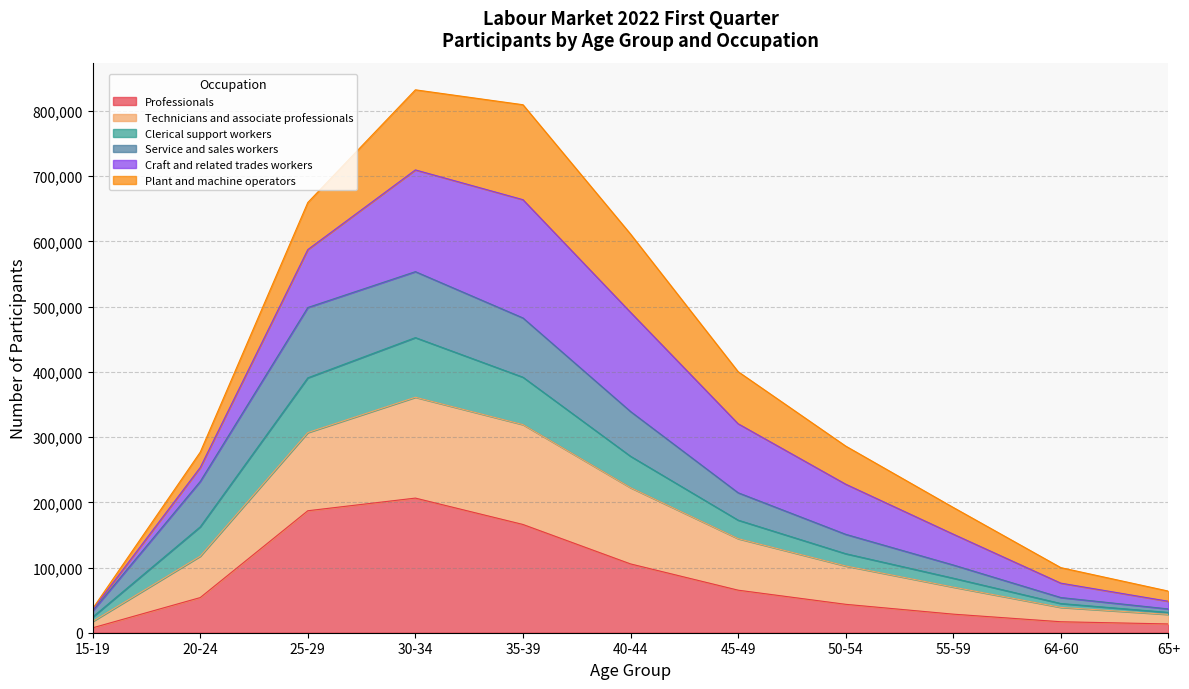

What is the smallest value displayed?

7529